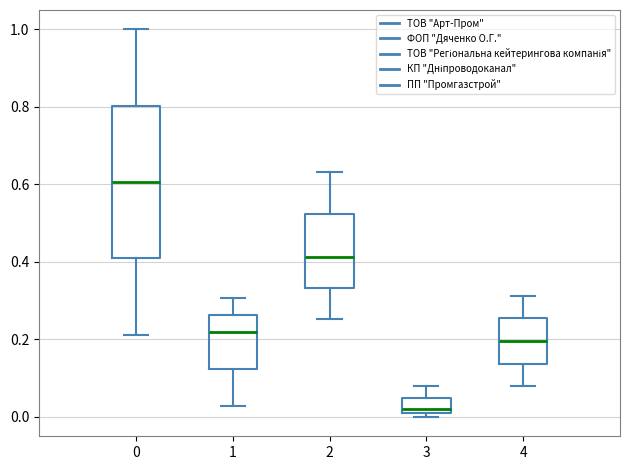

Reading left to right, transcribe this box plot: for each box, give where its median line is, the range the box spans, and where its two whiskers end, as read against the y-axis. The values are not printed on the chart, so give them approximately, as read against the axis.

0: median 0.60, box 0.40 to 0.80, whiskers 0.22 to 1.00
1: median 0.22, box 0.12 to 0.26, whiskers 0.02 to 0.30
2: median 0.42, box 0.34 to 0.52, whiskers 0.26 to 0.64
3: median 0.02, box 0.00 to 0.04, whiskers 0.00 (just below the box's lower edge) to 0.08
4: median 0.20, box 0.14 to 0.26, whiskers 0.08 to 0.32